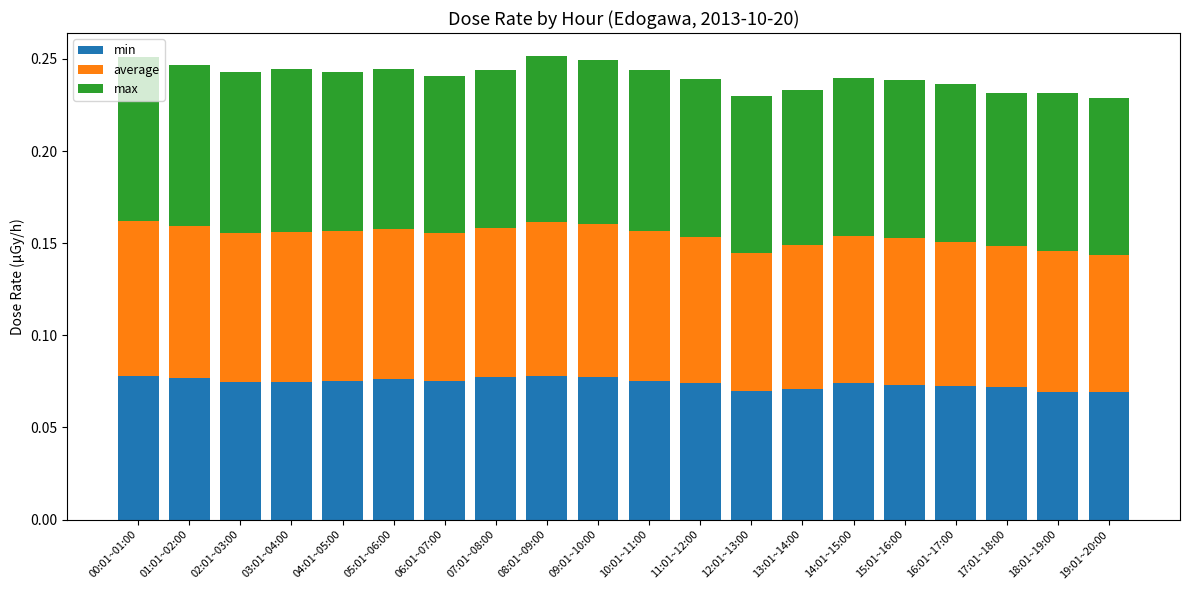

What are all the series names shown in the legend?

min, average, max